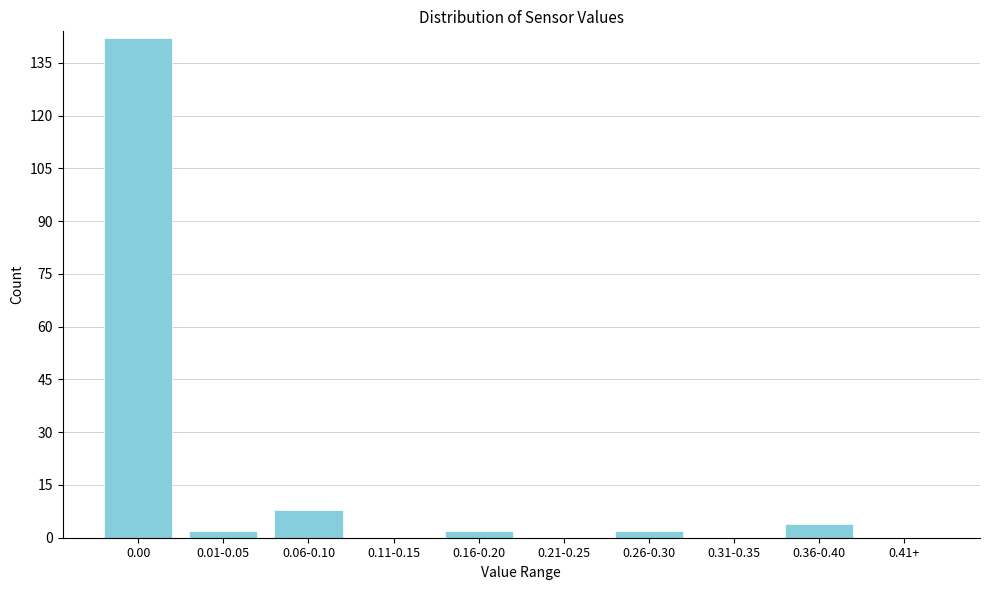

Reading left to right, what are all the values shown in this chart?

0.00=142	0.01-0.05=2	0.06-0.10=8	0.11-0.15=0	0.16-0.20=2	0.21-0.25=0	0.26-0.30=2	0.31-0.35=0	0.36-0.40=4	0.41+=0